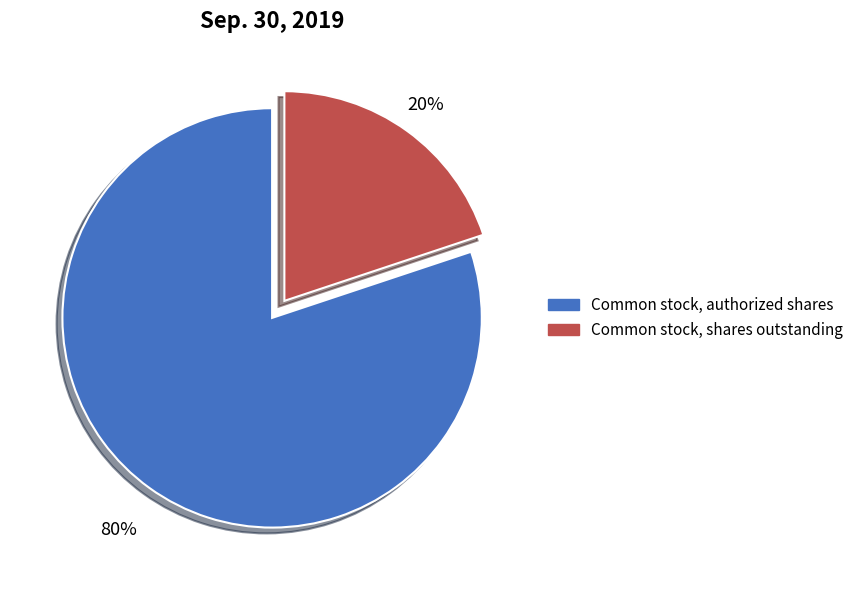

Do Common stock, authorized shares and Common stock, shares outstanding together represent more than half of the pie?

Yes